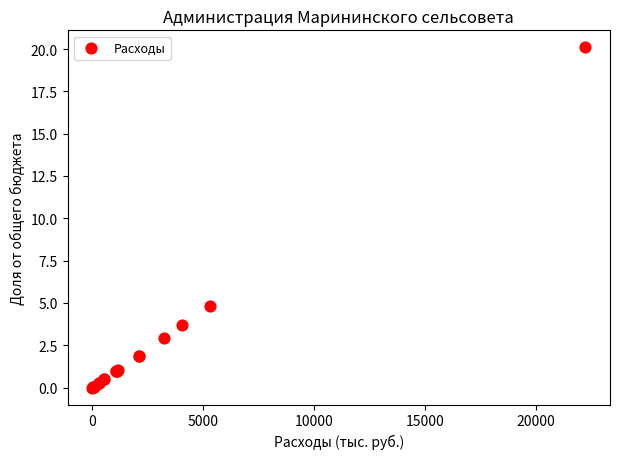

What Y value in the scatter plot is closest to 10?

4.8